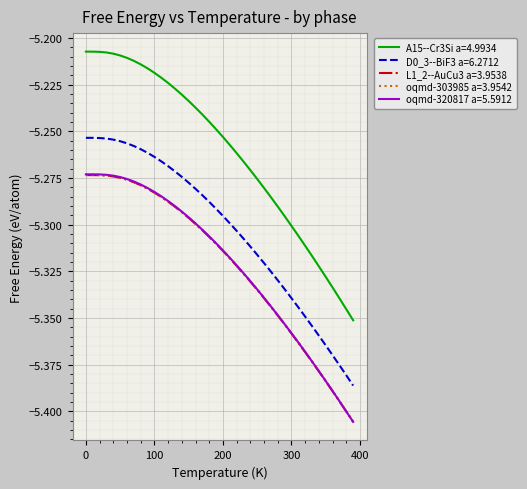

Which series has the largest total across all categories?

A15--Cr3Si a=4.9934